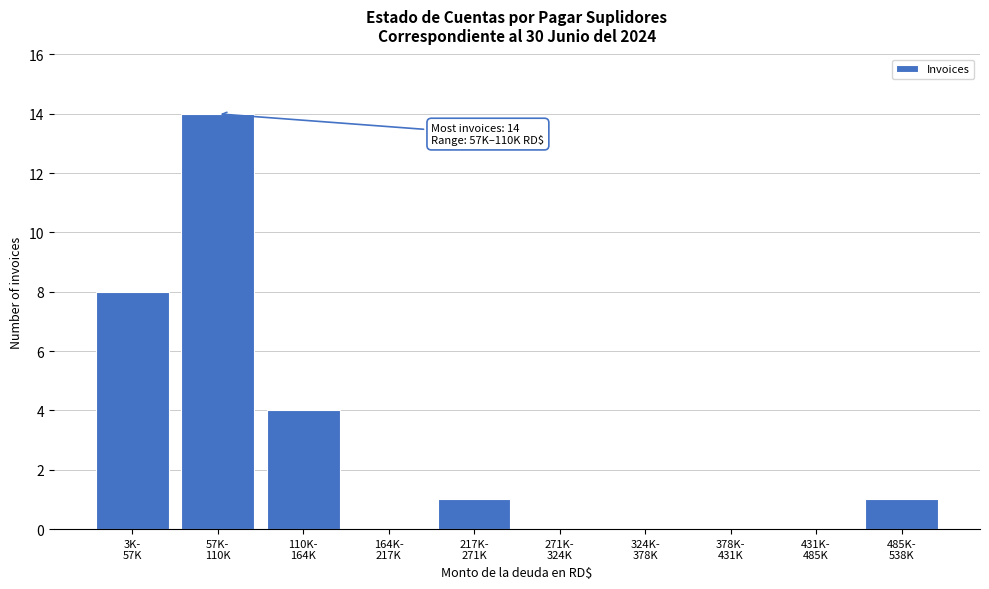

What is the maximum value shown in the chart?

14